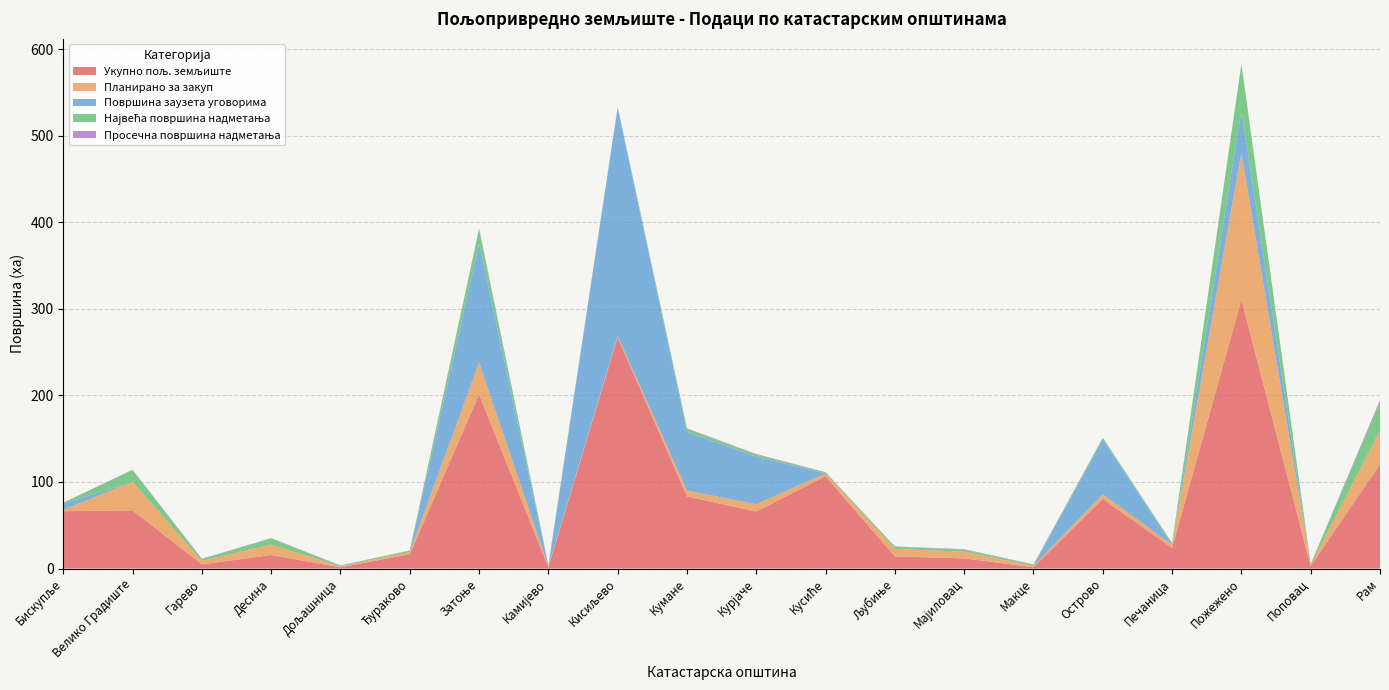

Reading left to right, list all the values displayed in this chart.

Укупно пољ. земљиште: Бискупље=66.2	Велико Градиште=67.3	Гарево=4.8	Десина=15.6	Дољашница=1.4	Ђураково=16.5	Затоње=201.2	Камијево=1.4	Кисиљево=267.1	Кумане=83.3	Курјаче=65.9	Кусиће=106.7	Љубиње=13.9	Мајиловац=11.7	Макце=1.5	Острово=80.4	Печаница=23.7	Пожежено=310.7	Поповац=2.8	Рам=120.6
Планирано за закуп: Бискупље=1.7	Велико Градиште=33.0	Гарево=4.0	Десина=12.2	Дољашница=0.9	Ђураково=2.6	Затоње=36.7	Камијево=0.9	Кисиљево=1.5	Кумане=6.8	Курјаче=8.4	Кусиће=3.3	Љубиње=8.8	Мајиловац=7.7	Макце=1.5	Острово=5.4	Печаница=3.7	Пожежено=170.0	Поповац=1.4	Рам=39.0
Површина заузета уговорима: Бискупље=7.1	Велико Градиште=0.0	Гарево=0.0	Десина=0.0	Дољашница=0.0	Ђураково=0.0	Затоње=137.7	Камијево=0.0	Кисиљево=263.2	Кумане=67.7	Курјаче=54.8	Кусиће=0.0	Љубиње=0.0	Мајиловац=0.0	Макце=0.0	Острово=63.5	Печаница=0.0	Пожежено=48.9	Поповац=0.0	Рам=0.0
Највећа површина надметања: Бискупље=1.1	Велико Градиште=13.4	Гарево=2.1	Десина=6.8	Дољашница=0.9	Ђураково=1.5	Затоње=16.3	Камијево=0.9	Кисиљево=1.2	Кумане=3.8	Курјаче=2.4	Кусиће=1.2	Љубиње=2.4	Мајиловац=2.4	Макце=1.3	Острово=1.6	Печаница=1.8	Пожежено=53.2	Поповац=0.8	Рам=32.7
Просечна површина надметања: Бискупље=0.1	Велико Градиште=0.6	Гарево=0.4	Десина=0.6	Дољашница=0.3	Ђураково=0.3	Затоње=1.0	Камијево=0.9	Кисиљево=0.5	Кумане=0.6	Курјаче=0.8	Кусиће=0.2	Љубиње=0.4	Мајиловац=0.5	Макце=0.5	Острово=0.4	Печаница=0.4	Пожежено=0.3	Поповац=0.2	Рам=2.3